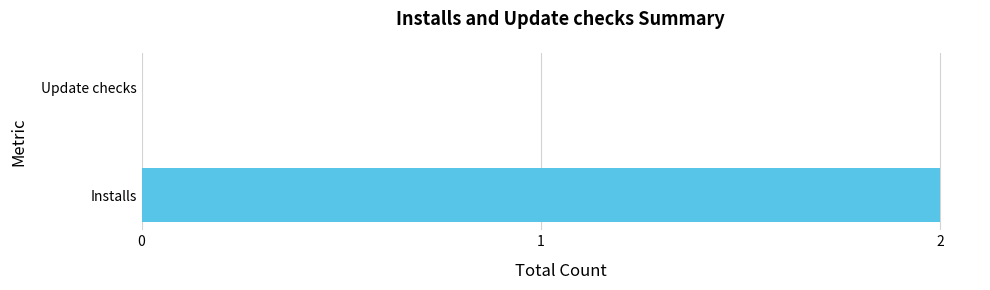

Are the bars horizontal?

Yes